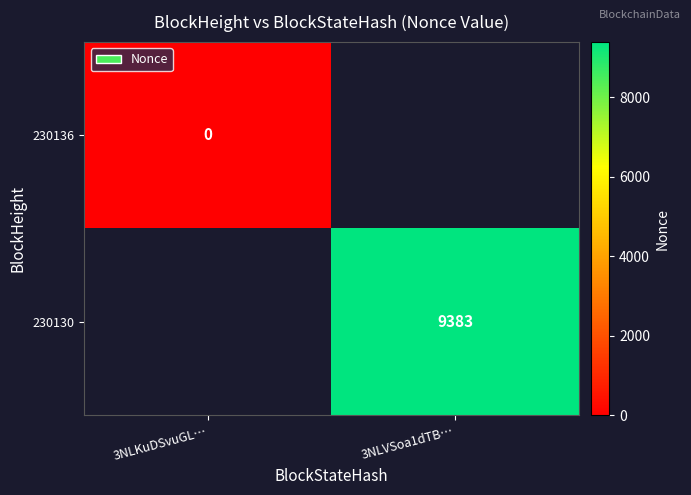

Is it true that 230130 equals 2947.6 at 3NLVSoa1dTB…?

False